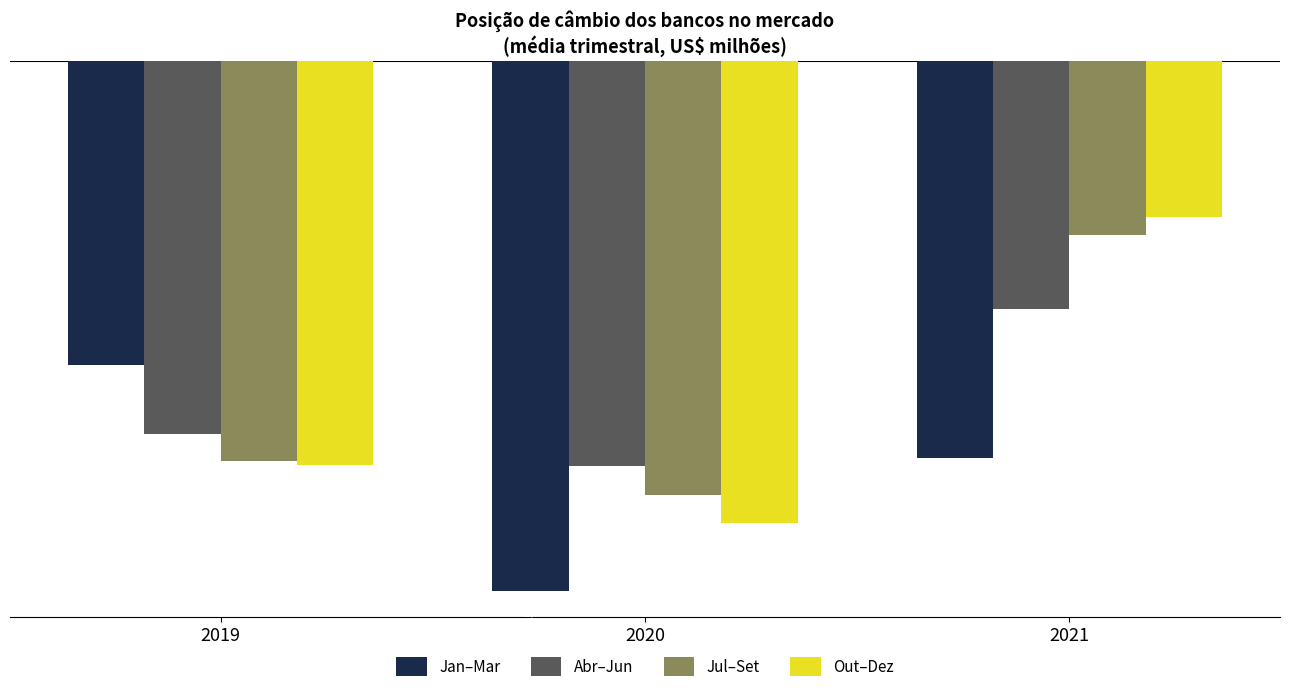

What is the spread (max minus min) of values at 2021?

16184.9